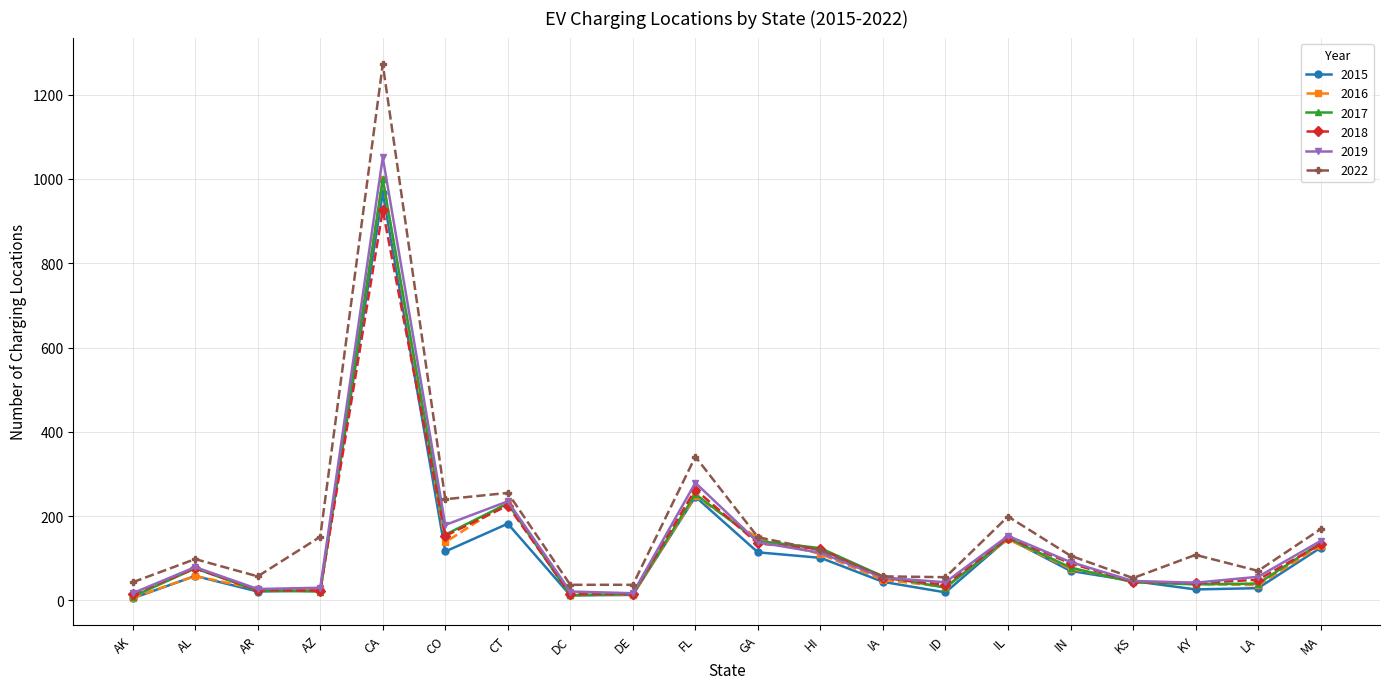

What is the sum of the 2018 values at HI and IA?

175